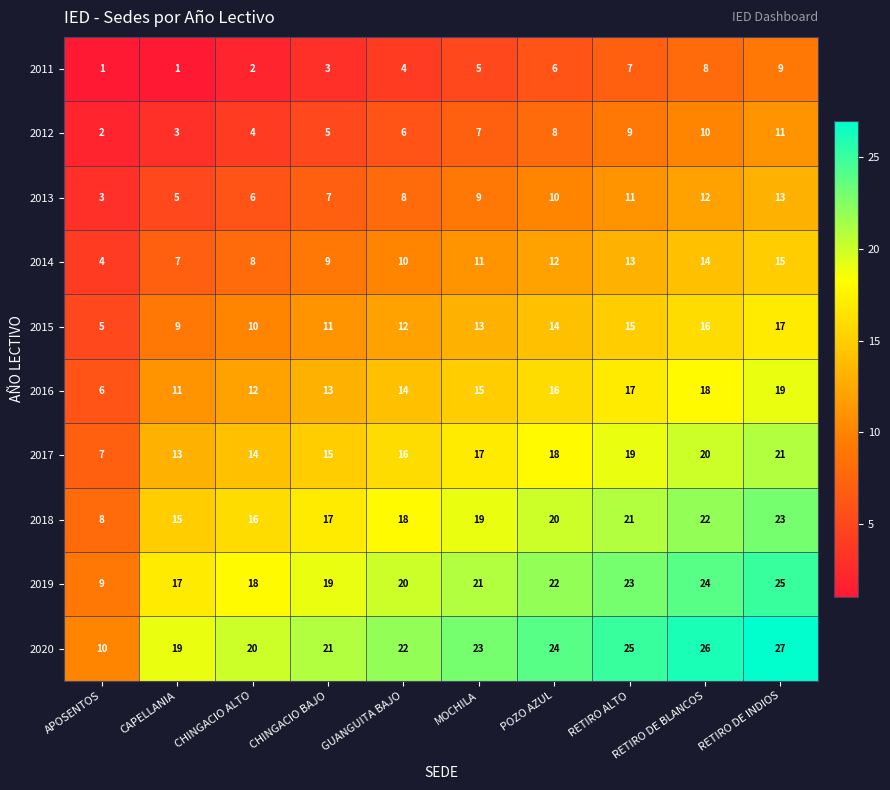

Which category has the highest value in the 2014 series?

RETIRO DE INDIOS